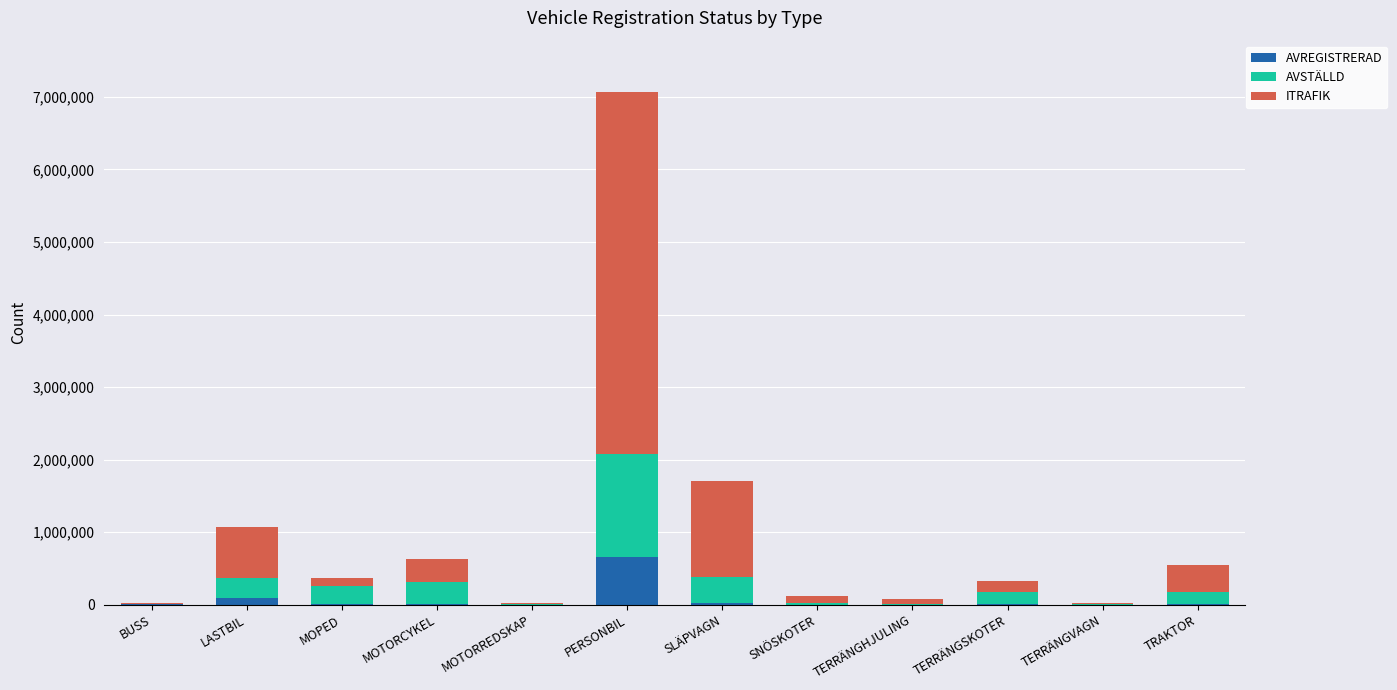

At which category is the sum across all series the highest?

PERSONBIL